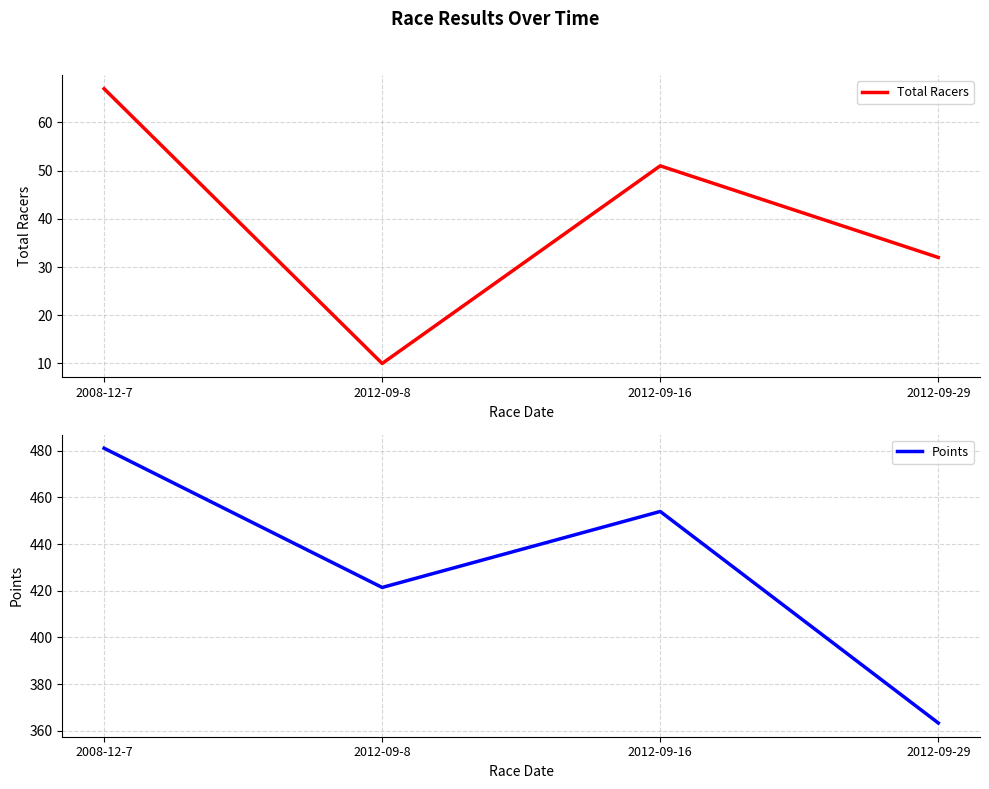

What is the difference between the highest and lowest values at 2012-09-8?

411.4